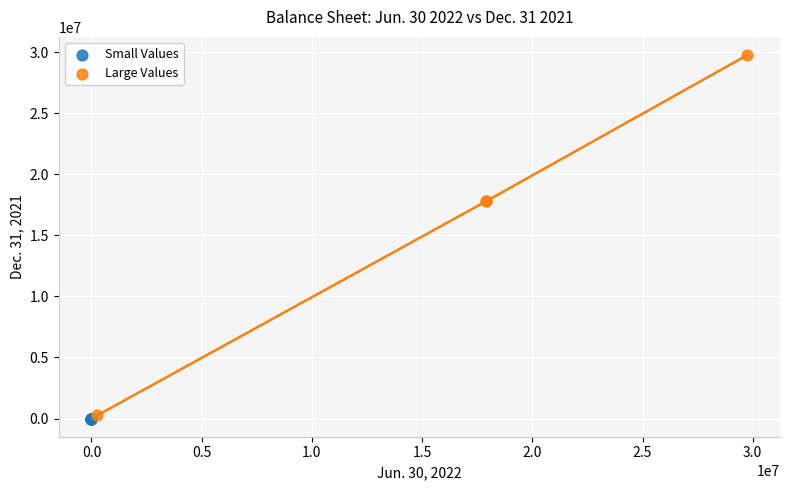

Which series has the largest Y range (max minus min)?

Large Values